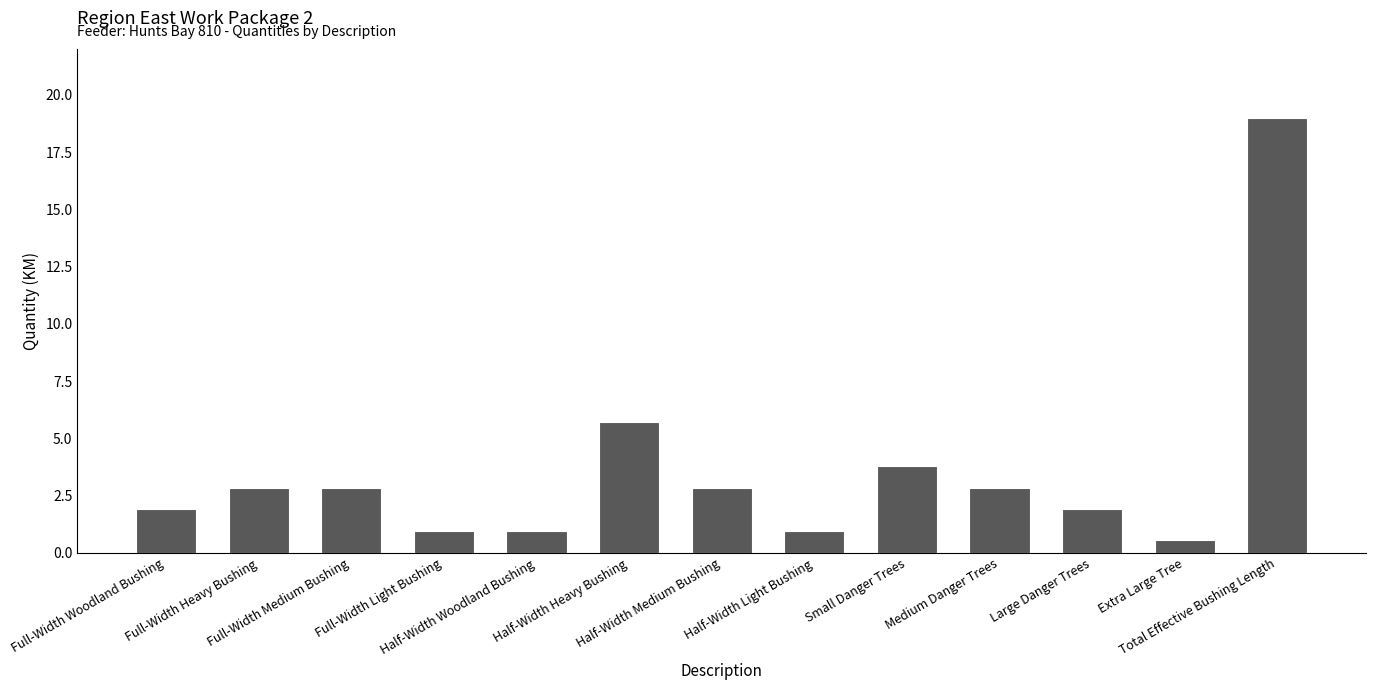

What is the maximum value shown in the chart?

19.0